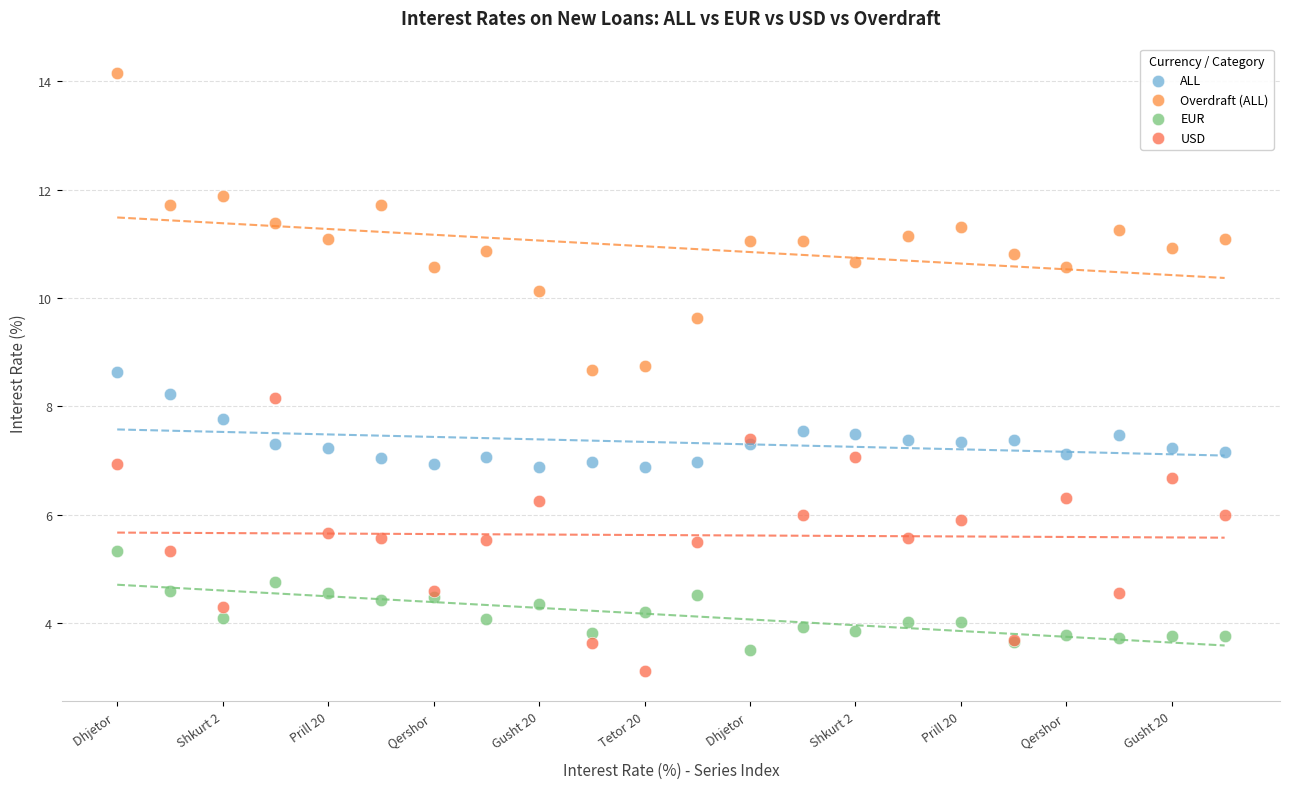

Which series contains the highest Y value?

Overdraft (ALL)